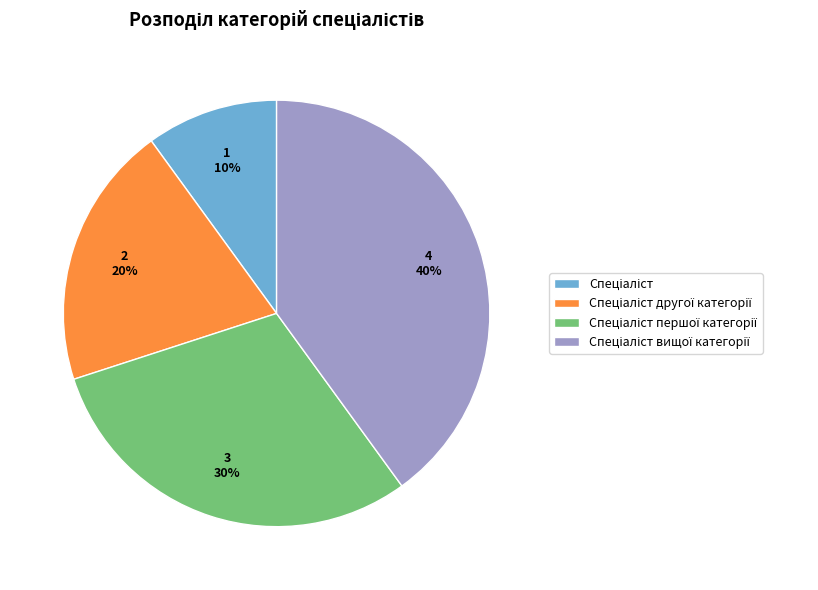

Is there a majority slice in this chart?

No